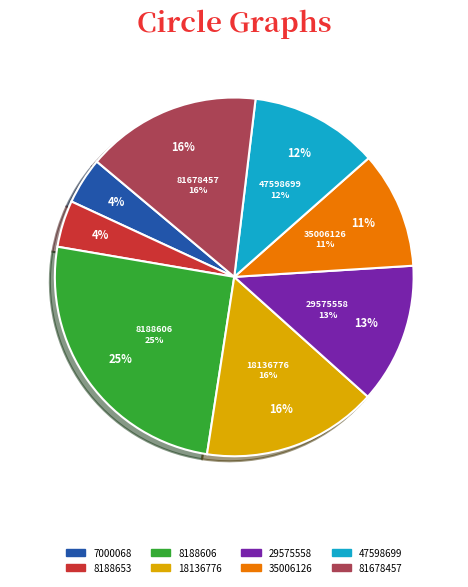

Is it true that 18136776 is 16% of the pie?

True